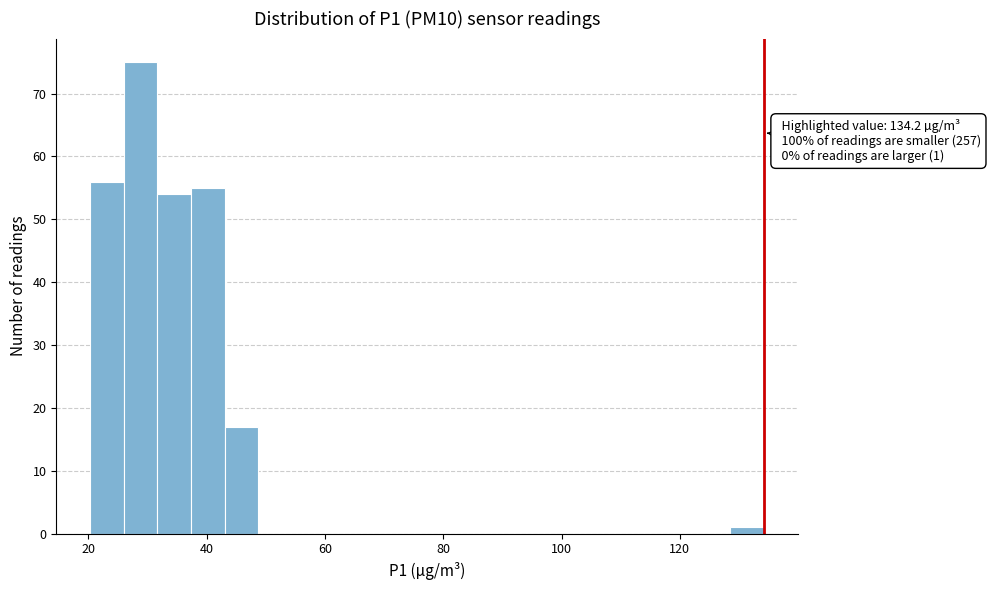

Read against the x-axis, roughly where is the centre of the tallest bar?

28